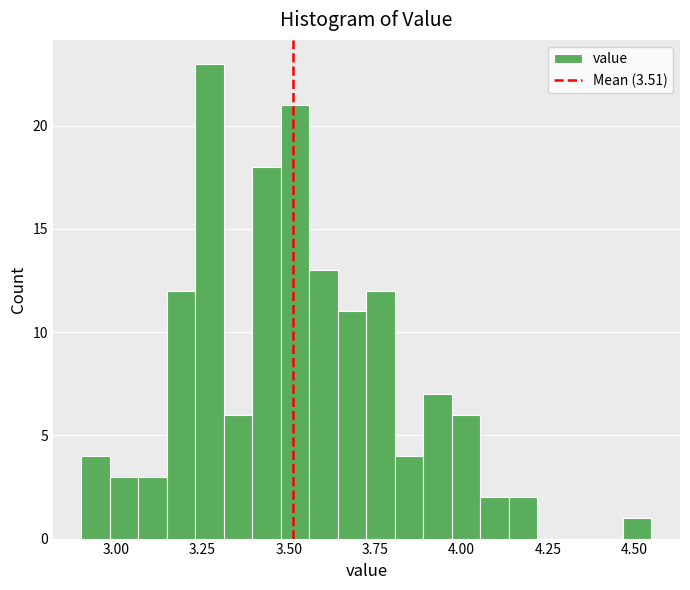

Around what value on the x-axis is the tallest bar? Give the approximate position of its centre, as read against the axis.

3.25